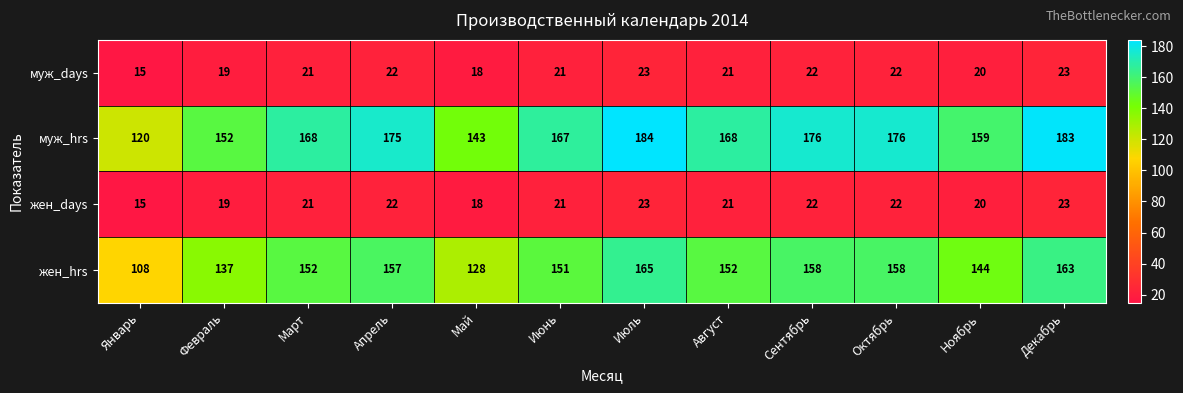

What is the greatest value displayed?

184